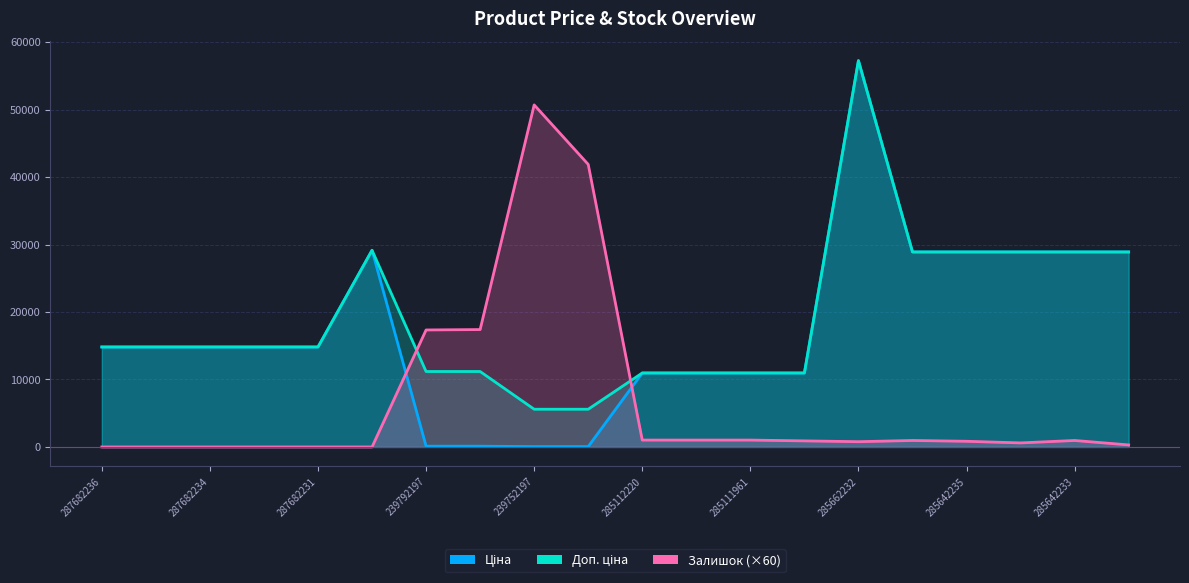

Is the value of Ціна at 12 greater than the value of Доп. ціна at 285642233?

Yes